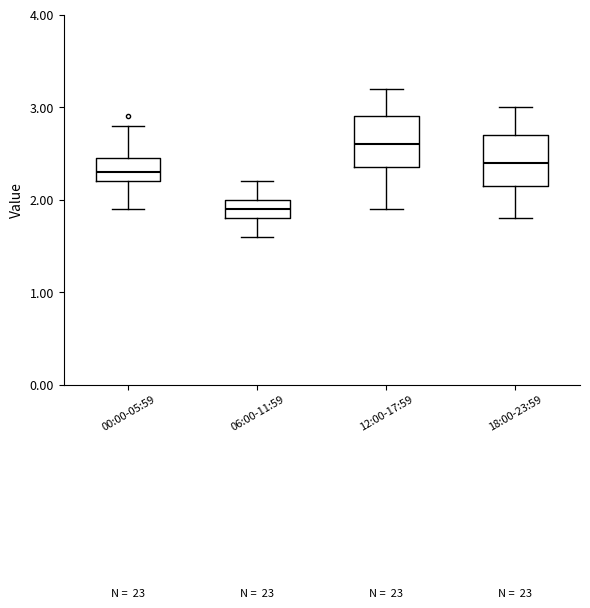

Reading left to right, read every box against the y-axis: the position of its median line, the range the box covers, and the ends of its whiskers. The values are not printed on the chart, so give them approximately, as read against the axis.

00:00-05:59: median 2.3, box 2.2 to 2.5, whiskers 1.9 to 2.8
06:00-11:59: median 1.9, box 1.8 to 2.0, whiskers 1.6 to 2.2
12:00-17:59: median 2.6, box 2.4 to 2.9, whiskers 1.9 to 3.2
18:00-23:59: median 2.4, box 2.2 to 2.7, whiskers 1.8 to 3.0